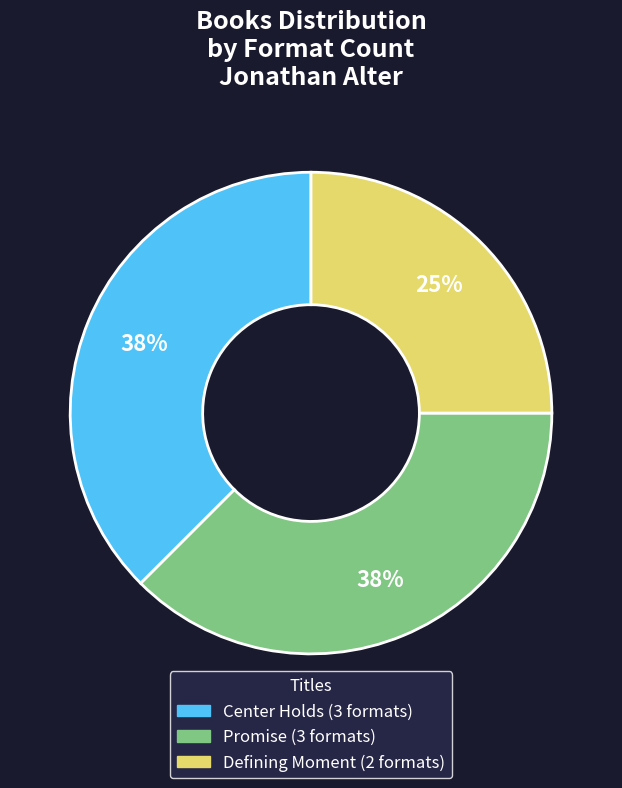

To the nearest percent, what percentage of the pie is Defining Moment?

25%